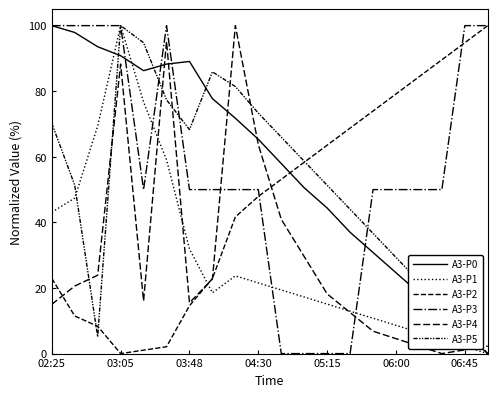

How many lines are shown in the chart?

6